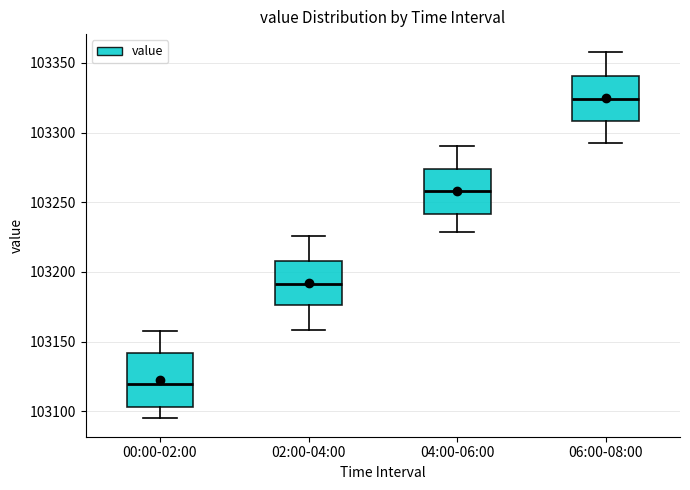

Where does the median line of the box for 04:00-06:00 sit on the y-axis? The values are not printed on the chart, so give them approximately, as read against the axis.

103260